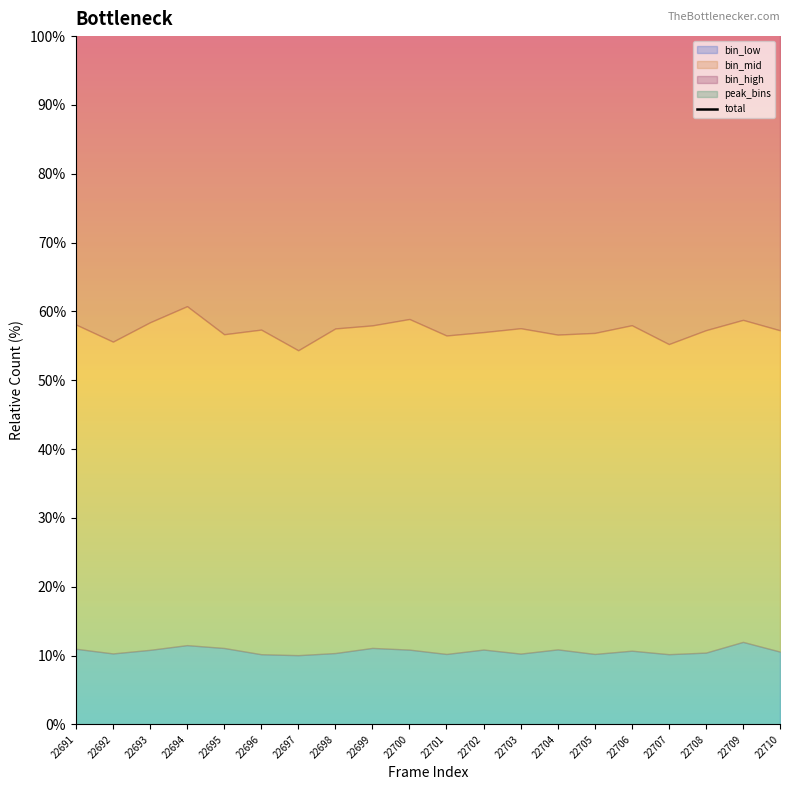

Is it true that the value at 22708 is 59.9?

False